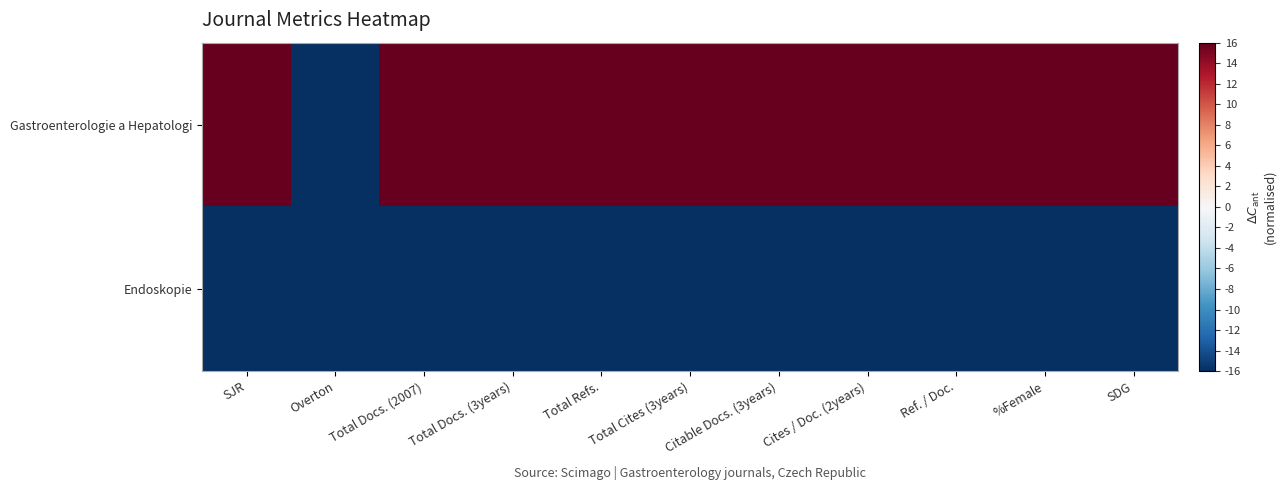

What is the difference between the highest and lowest values at Citable Docs. (3years)?

32